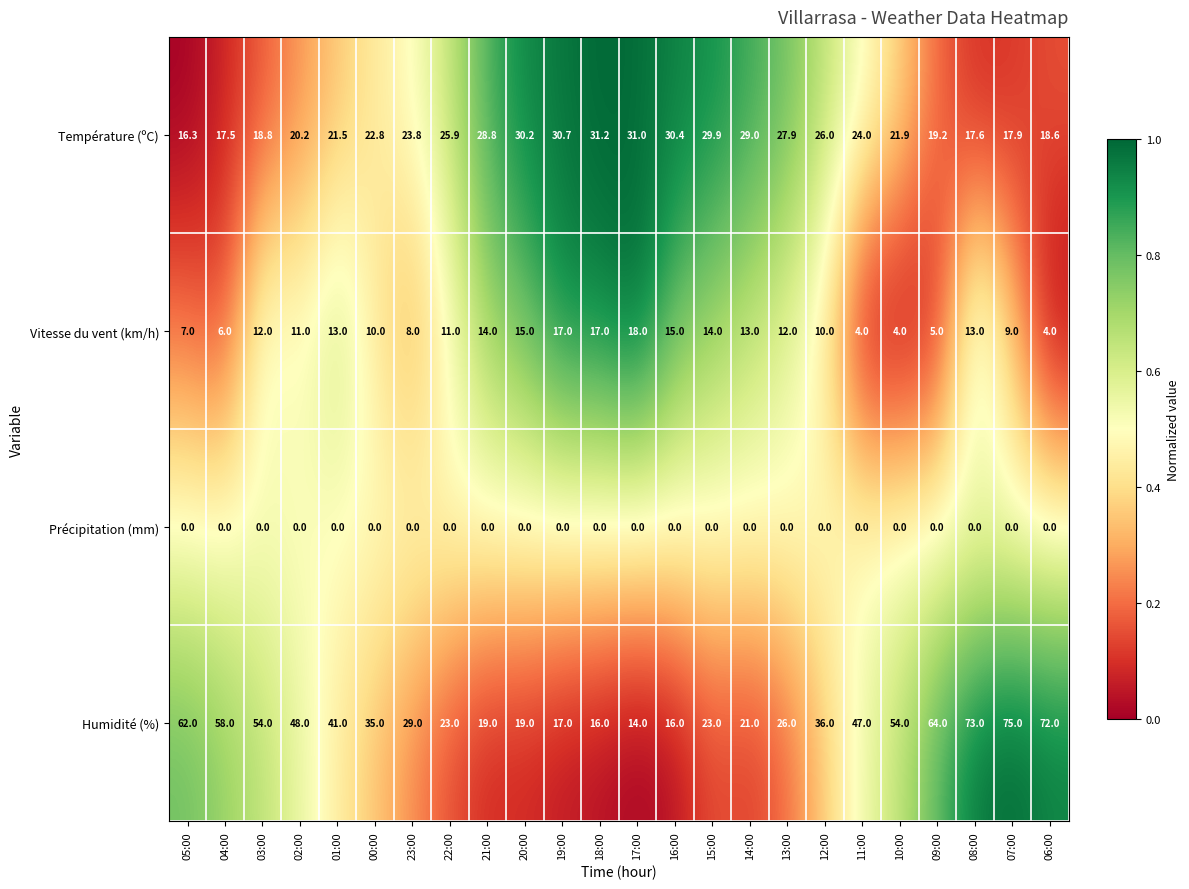

How many distinct data groups are displayed?

4